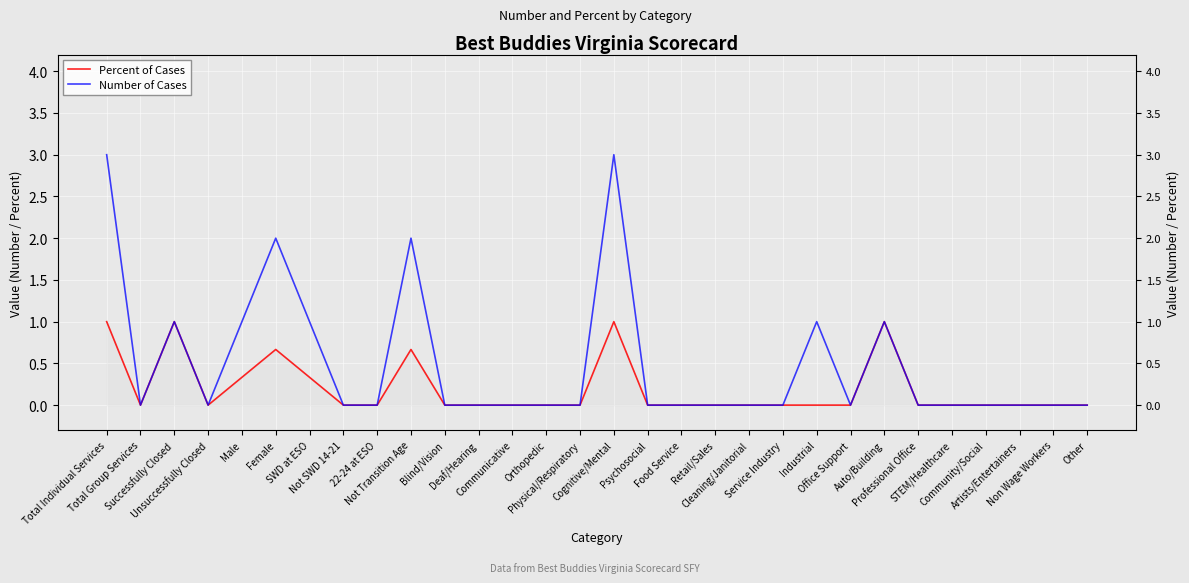

Rank the series by their maximum value, from highest to lowest.

Number of Cases, Percent of Cases